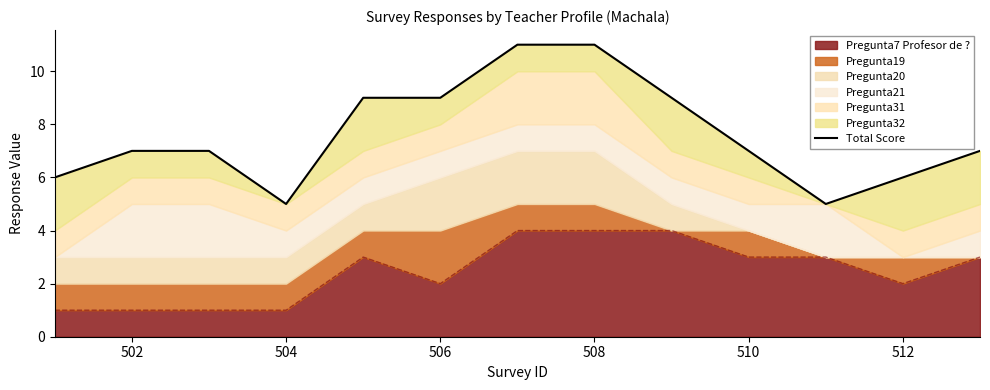

What is the average value?

8